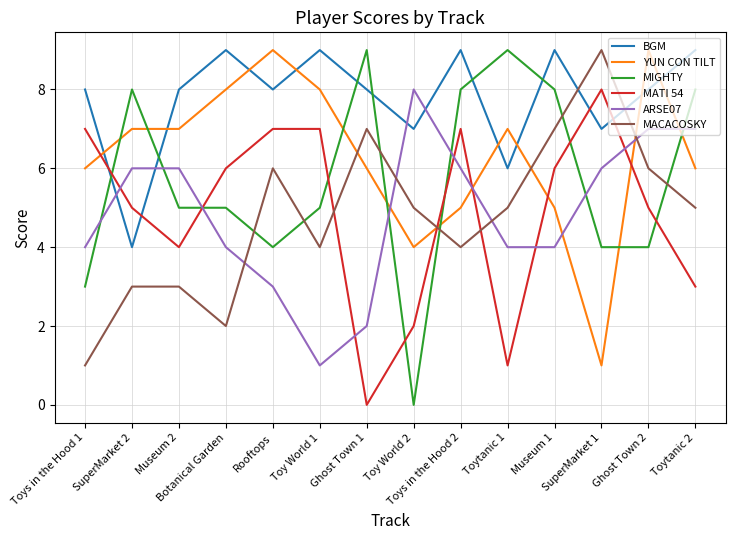

Is it true that MIGHTY equals 6 at Rooftops?

False